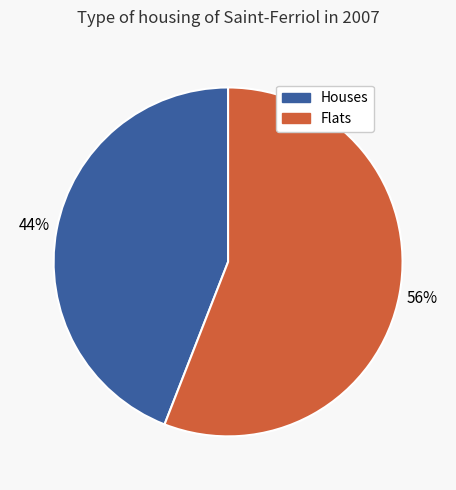

How many segments does this pie chart have?

2